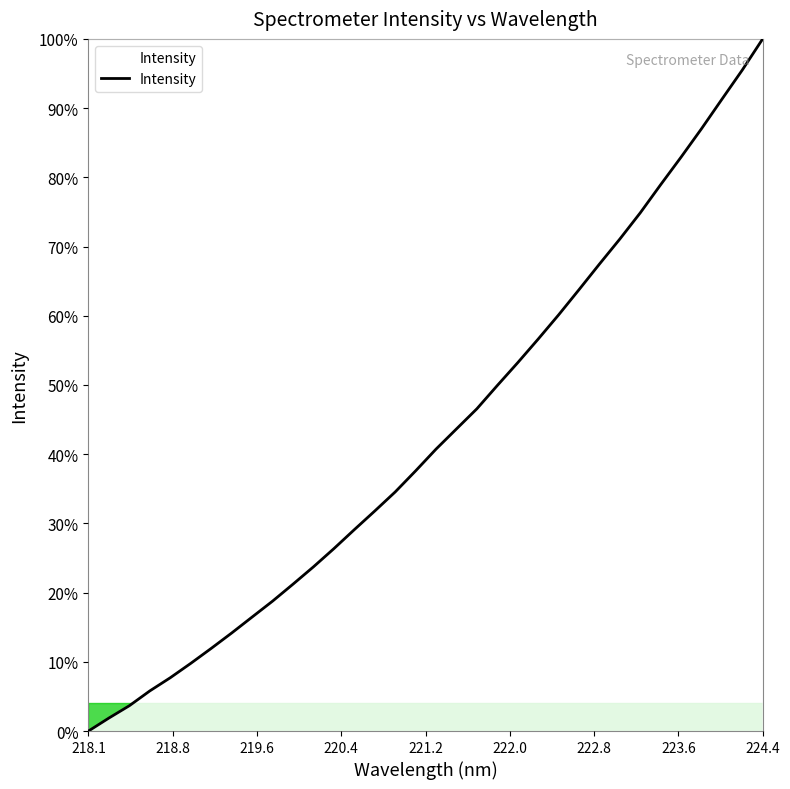

Does the chart have visible grid lines?

Yes